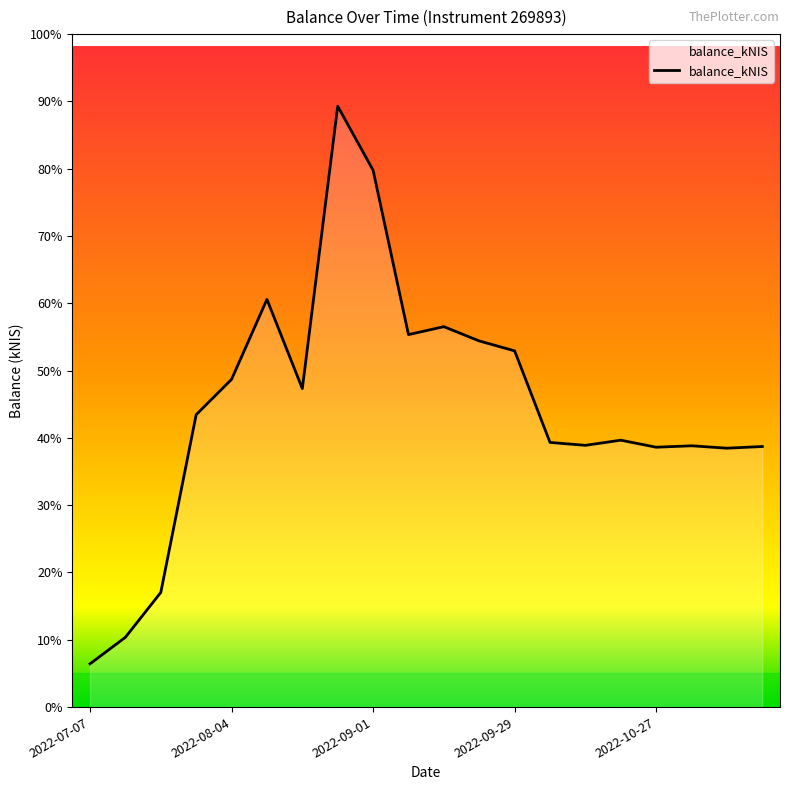

Reading right to left, transcribe all the data shown in this chart.

2022-11-17=238.6	2022-11-10=237.1	2022-11-03=239.3	2022-10-27=237.9	2022-10-20=244.4	2022-10-13=239.7	2022-10-06=242.3	2022-09-29=326.2	2022-09-22=335.2	2022-09-15=348.3	2022-09-08=341.1	2022-09-01=491.6	2022-08-25=550.2	2022-08-18=291.6	2022-08-11=373.3	2022-08-04=300.1	2022-07-28=267.7	2022-07-21=105.0	2022-07-14=63.9	2022-07-07=39.6